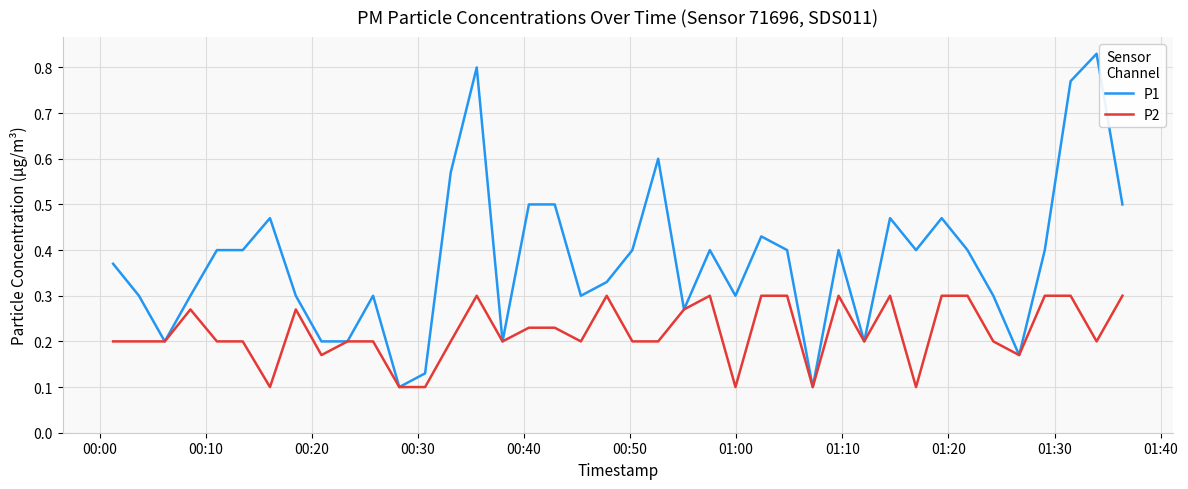

Which series has the largest range (max minus min)?

P1